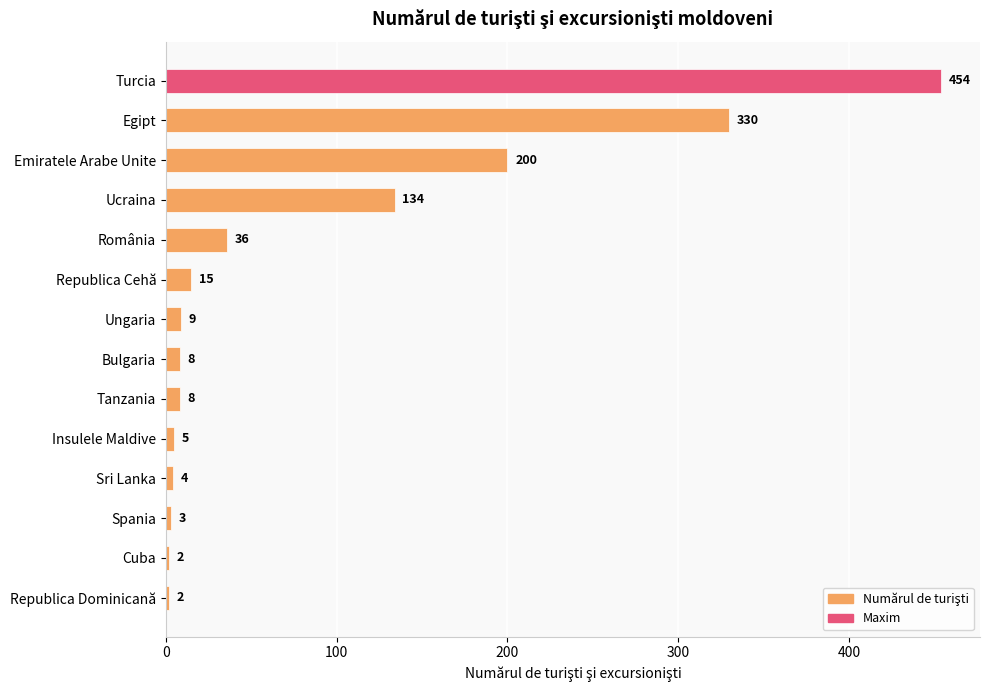

What is the greatest value displayed?

454